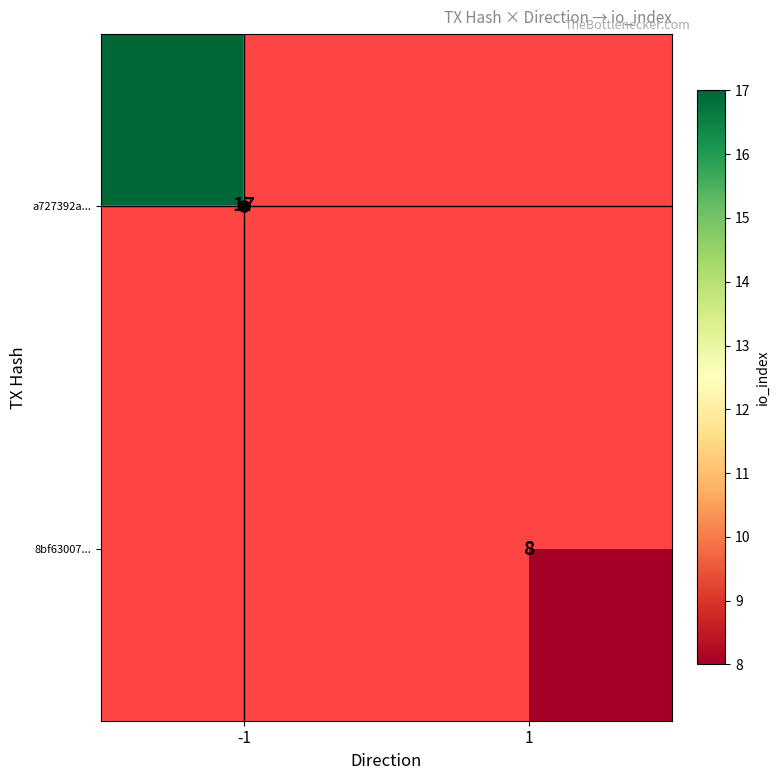

Which has a higher value, 1 or -1?

-1